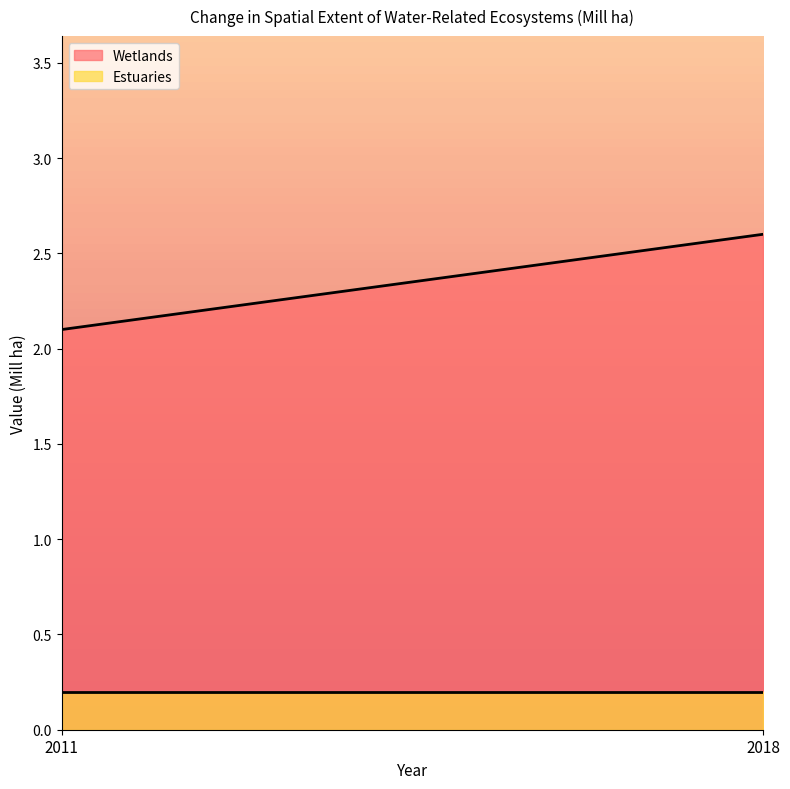

Is it true that Wetlands equals 2.6 at 2018?

True